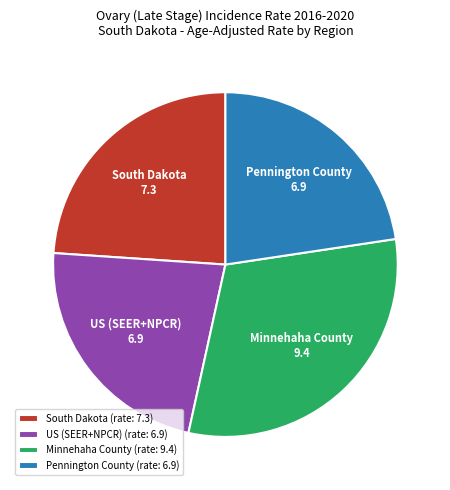

Is it true that Minnehaha County (rate: 9.4) is 45% of the pie?

False